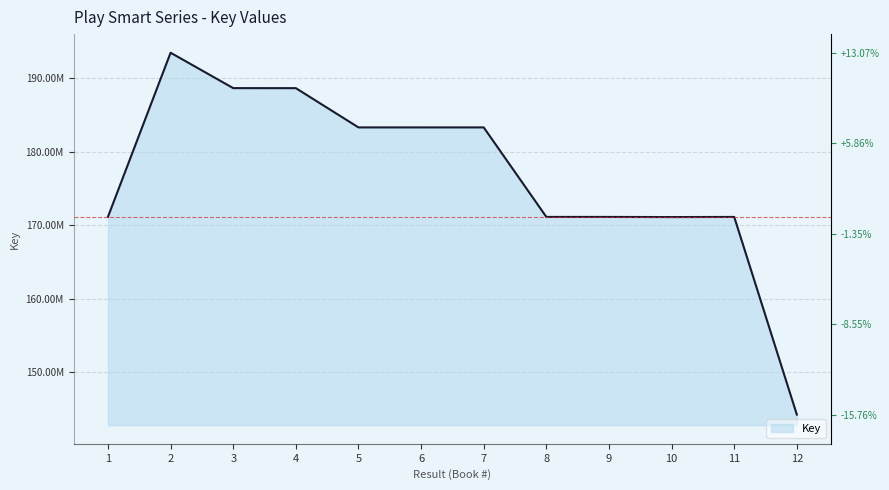

List the labels in order of value, smallest first.

12, 10, 11, 9, 8, 1, 7, 6, 5, 4, 3, 2